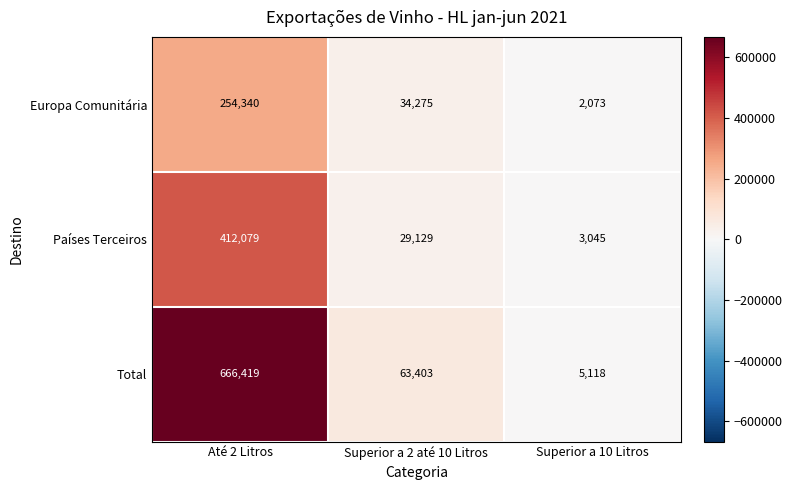

Reading left to right, transcribe all the data shown in this chart.

Europa Comunitária: Até 2 Litros=254340	Superior a 2 até 10 Litros=34275	Superior a 10 Litros=2073
Países Terceiros: Até 2 Litros=412079	Superior a 2 até 10 Litros=29129	Superior a 10 Litros=3045
Total: Até 2 Litros=666419	Superior a 2 até 10 Litros=63403	Superior a 10 Litros=5118